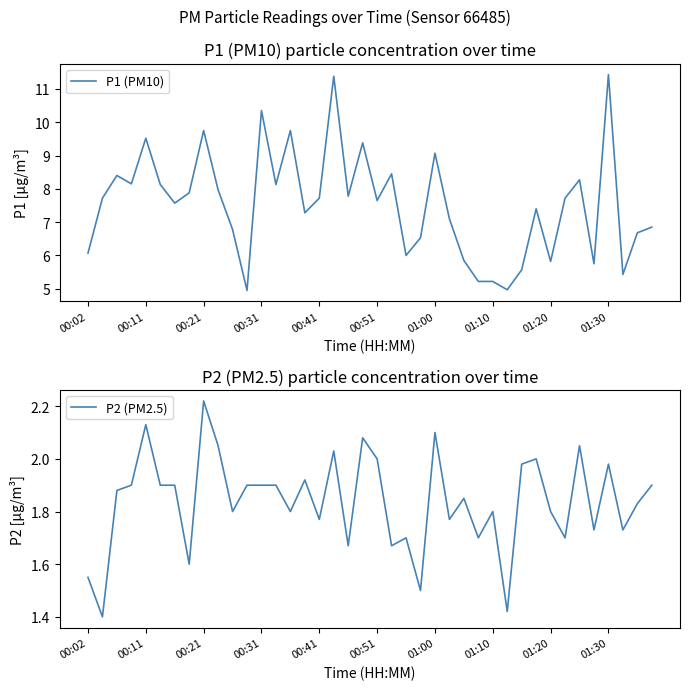

What is the highest value of the P1 (PM10) series?

11.4